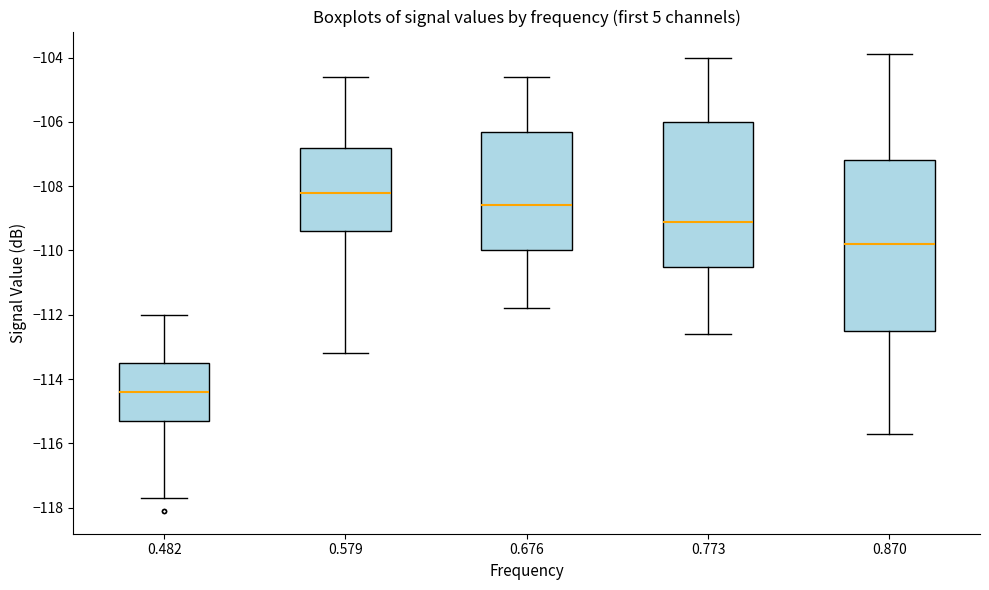

Reading left to right, read every box against the y-axis: the position of its median line, the range the box covers, and the ends of its whiskers. The values are not printed on the chart, so give them approximately, as read against the axis.

0.482: median -114.4, box -115.2 to -113.4, whiskers -117.6 to -112.0
0.579: median -108.2, box -109.4 to -106.8, whiskers -113.2 to -104.6
0.676: median -108.6, box -110.0 to -106.2, whiskers -111.8 to -104.6
0.773: median -109.0, box -110.4 to -106.0, whiskers -112.6 to -104.0
0.870: median -109.8, box -112.4 to -107.2, whiskers -115.6 to -103.8